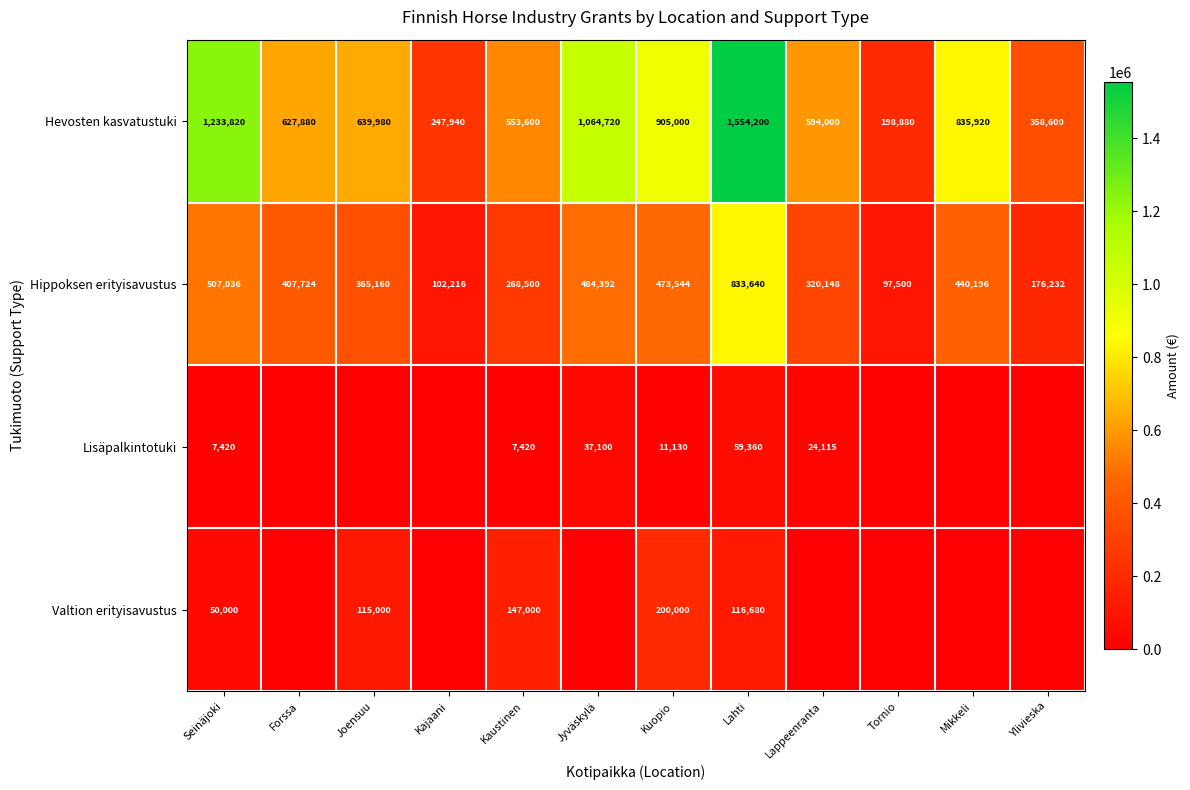

What is the difference between the maximum and minimum values in the Hevosten kasvatustuki series?

1355320